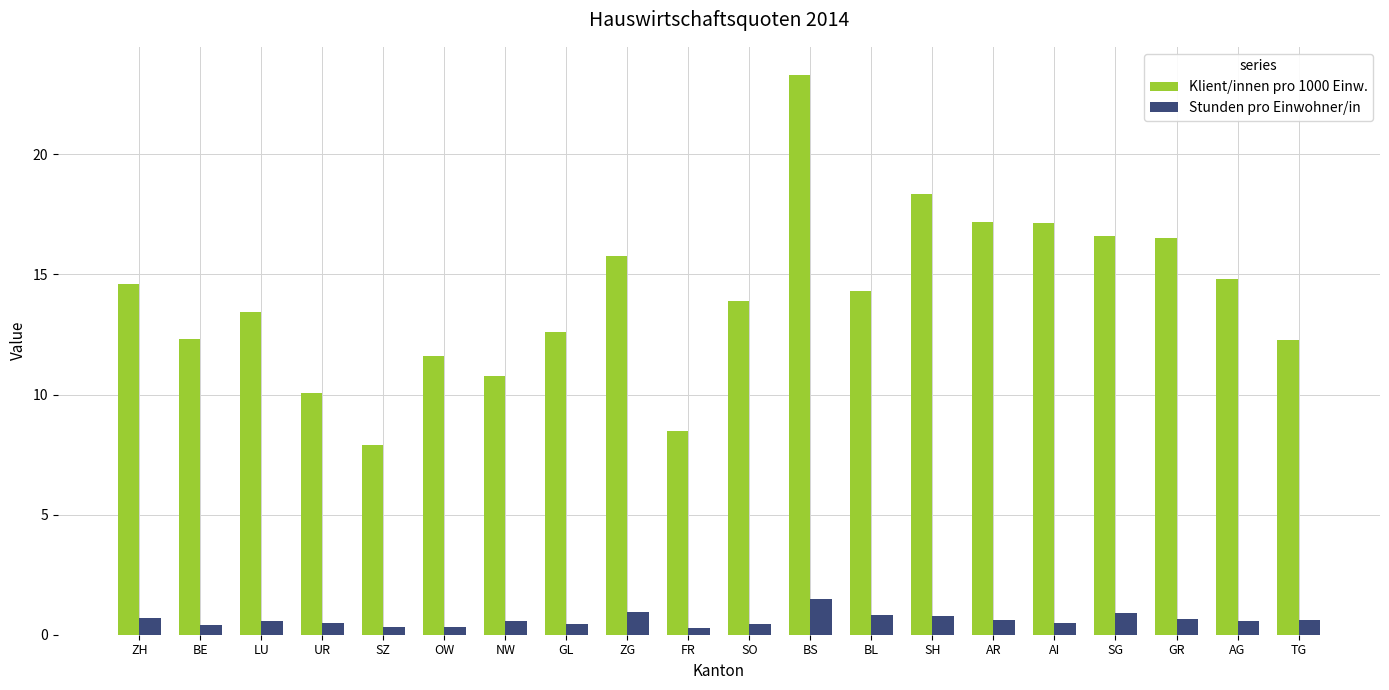

Rank the series by their average value, from lowest to highest.

Stunden pro Einwohner/in, Klient/innen pro 1000 Einw.